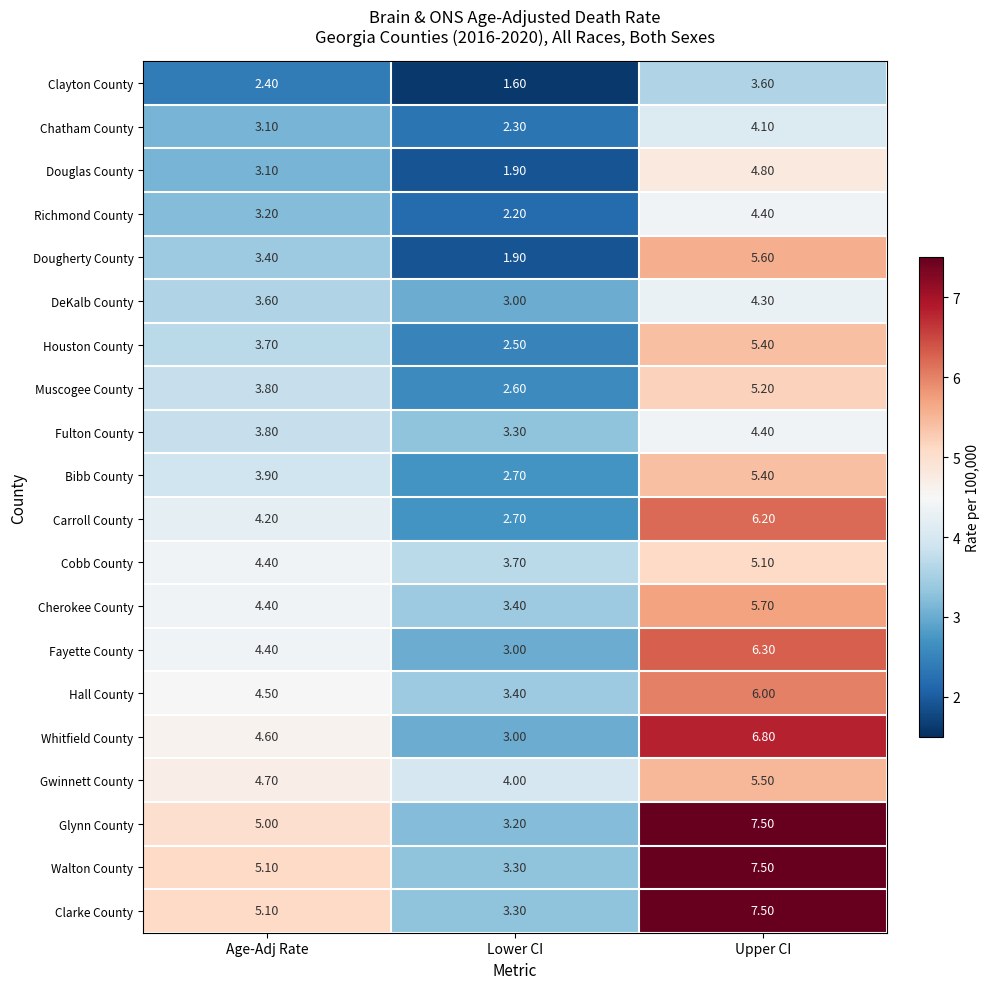

What is the difference between the Richmond County values at Lower CI and Upper CI?

2.2